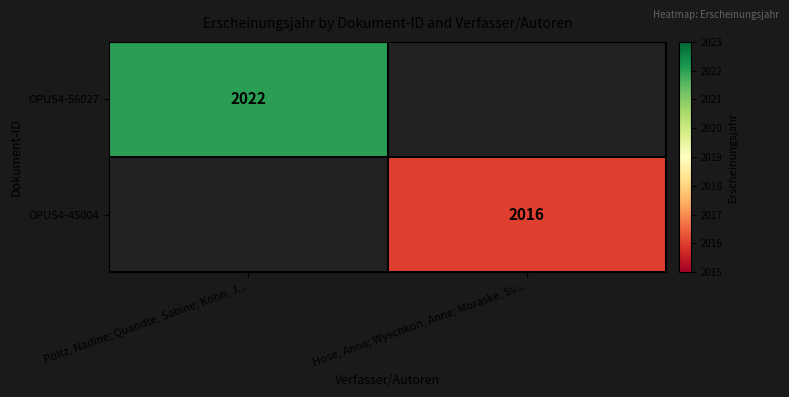

Is it true that OPUS4-56027 equals 2022 at Poltz, Nadine; Quandte, Sabine; Kohn, J...?

True